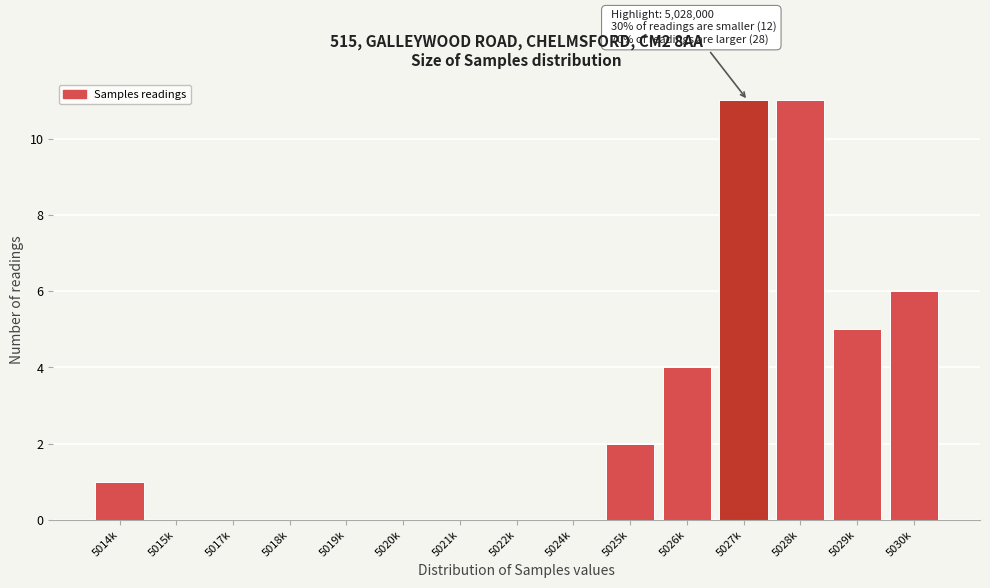

Reading left to right, list all the values displayed in this chart.

5014k=1	5015k=0	5017k=0	5018k=0	5019k=0	5020k=0	5021k=0	5022k=0	5024k=0	5025k=2	5026k=4	5027k=11	5028k=11	5029k=5	5030k=6